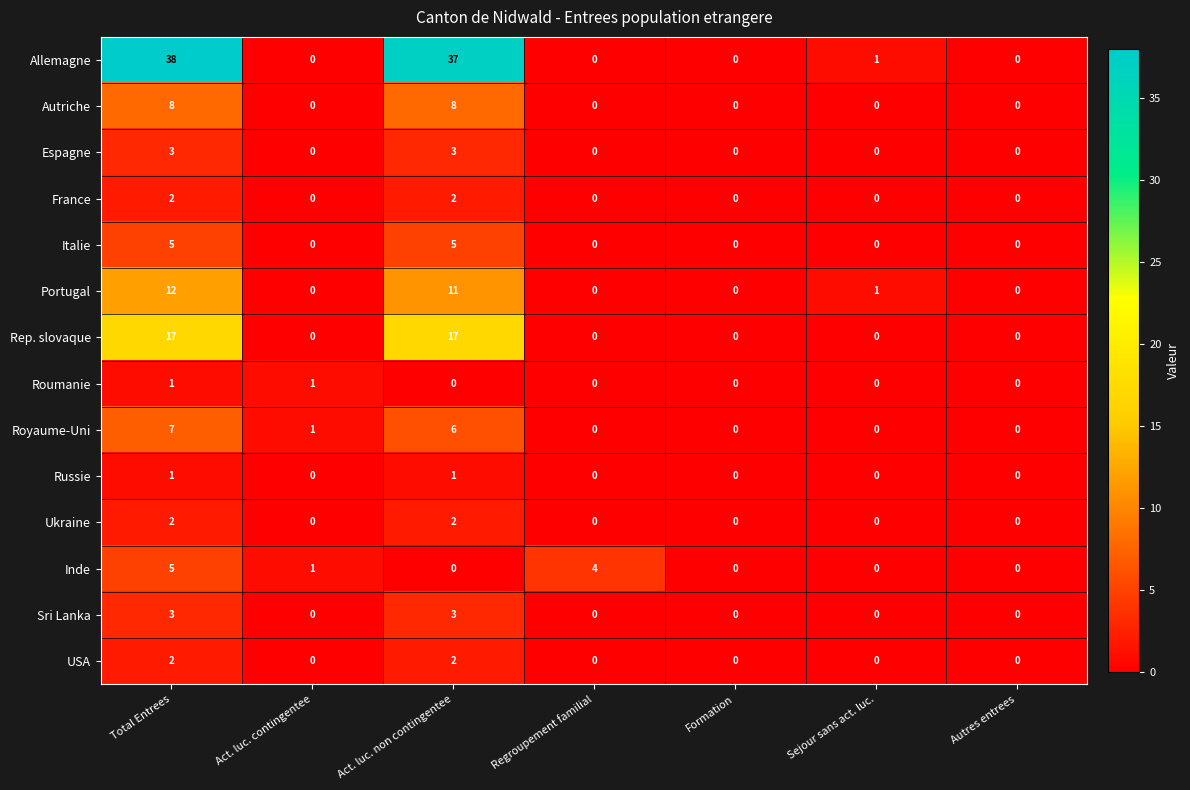

How many categories are shown in the chart?

7